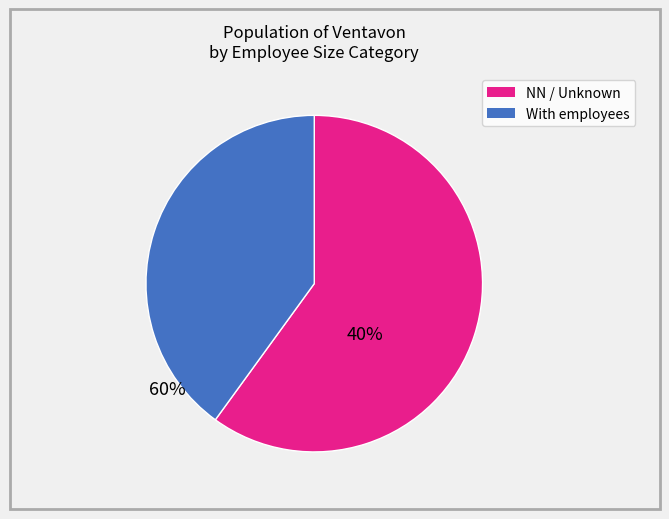

Is there any slice that represents more than half of the pie?

Yes